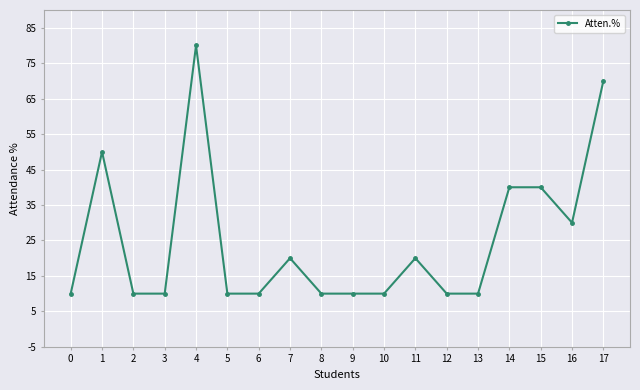

What is the difference between the maximum and second lowest values?

70